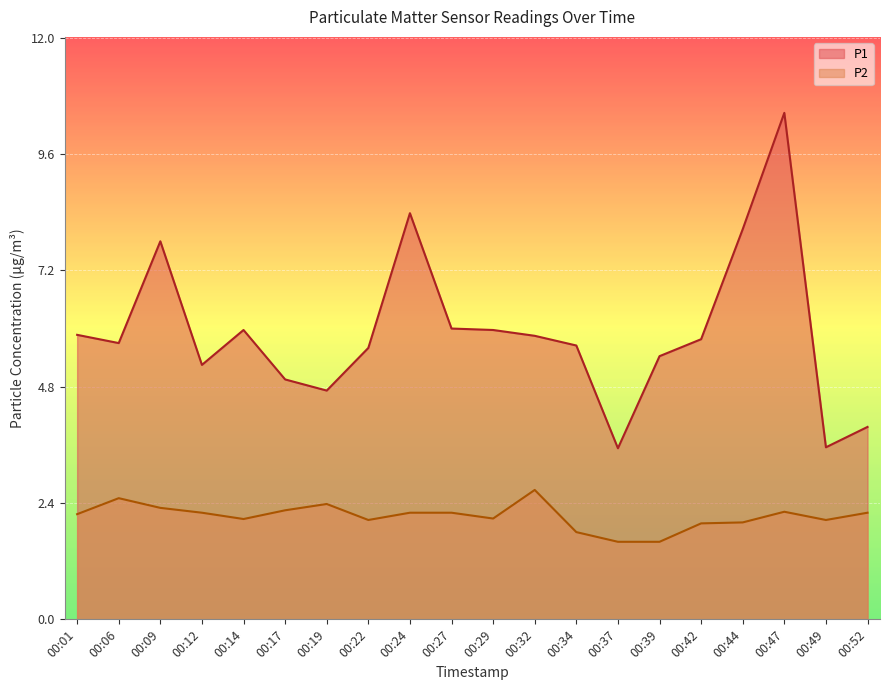

How many interior local peaks does the P2 series have?

4